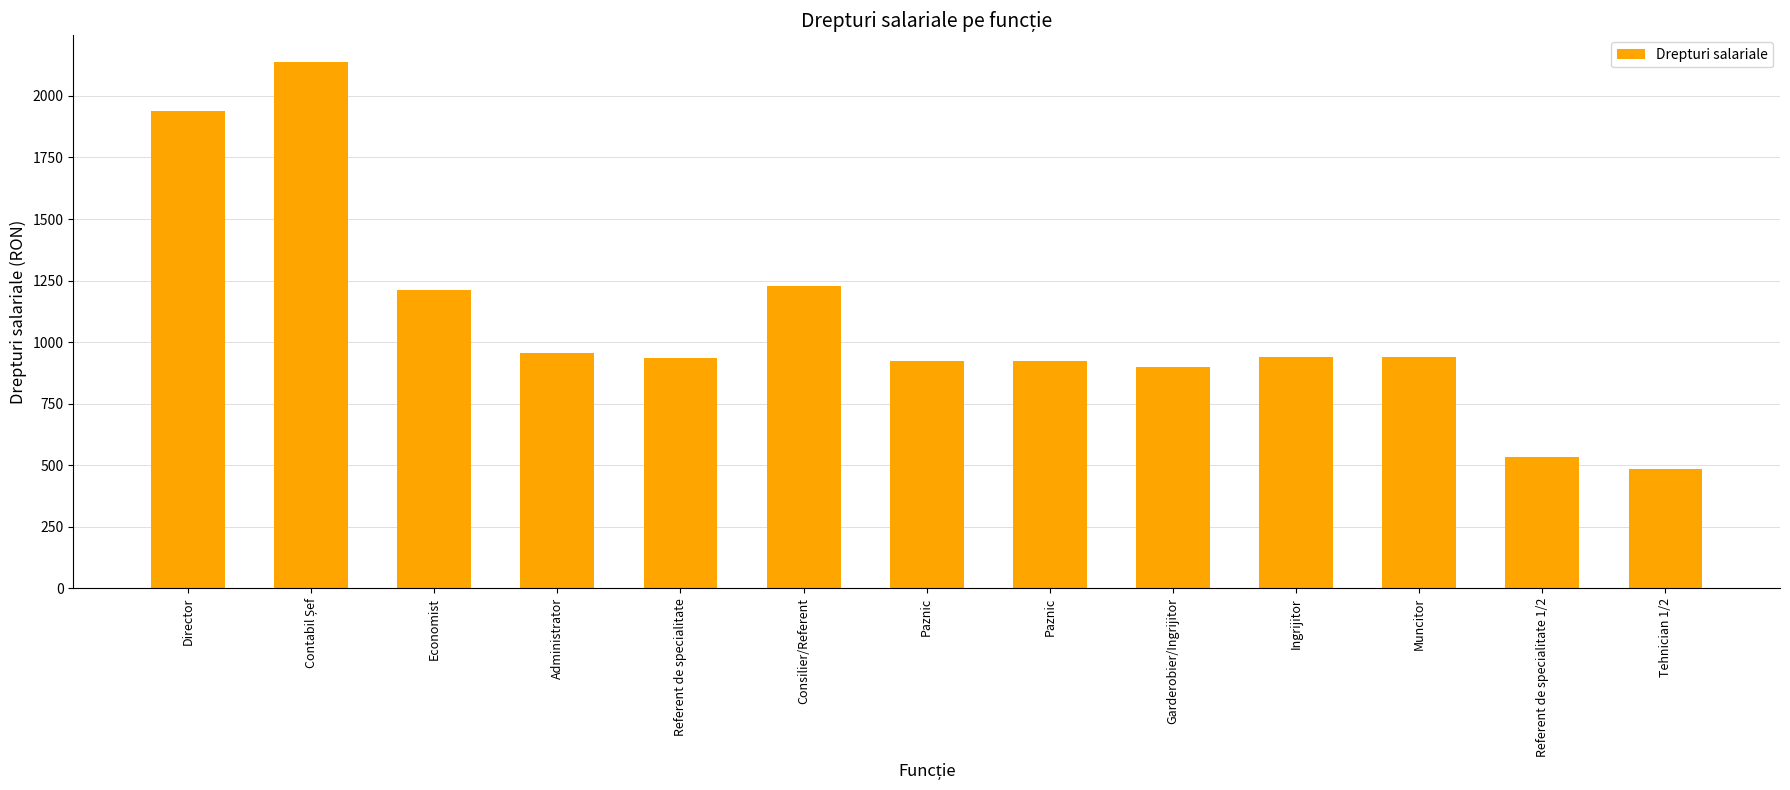

Rank the categories by value from highest to lowest.

Contabil Șef, Director, Consilier/Referent, Economist, Administrator, Ingrijitor, Muncitor, Referent de specialitate, Paznic, Paznic, Garderobier/Ingrijitor, Referent de specialitate 1/2, Tehnician 1/2